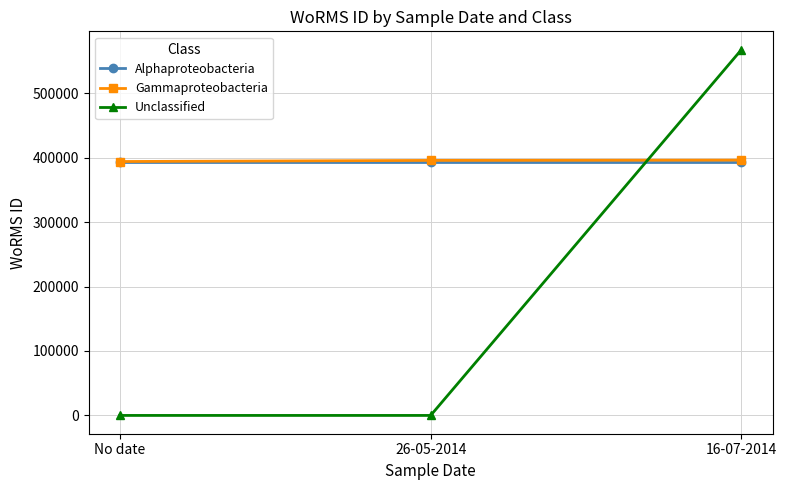

What is the smallest value displayed?

6